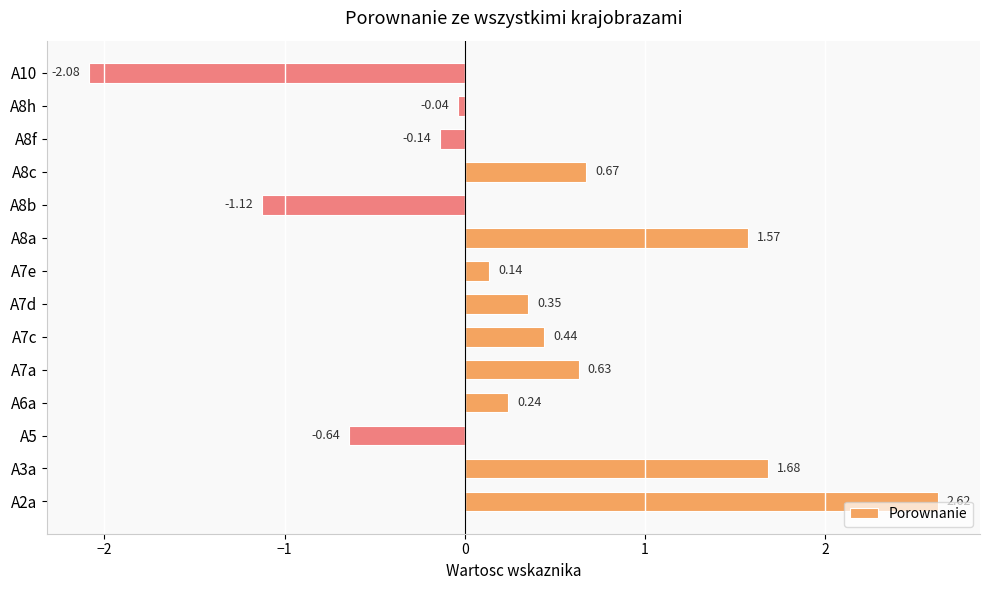

List the labels in order of value, smallest first.

A10, A8b, A5, A8f, A8h, A7e, A6a, A7d, A7c, A7a, A8c, A8a, A3a, A2a